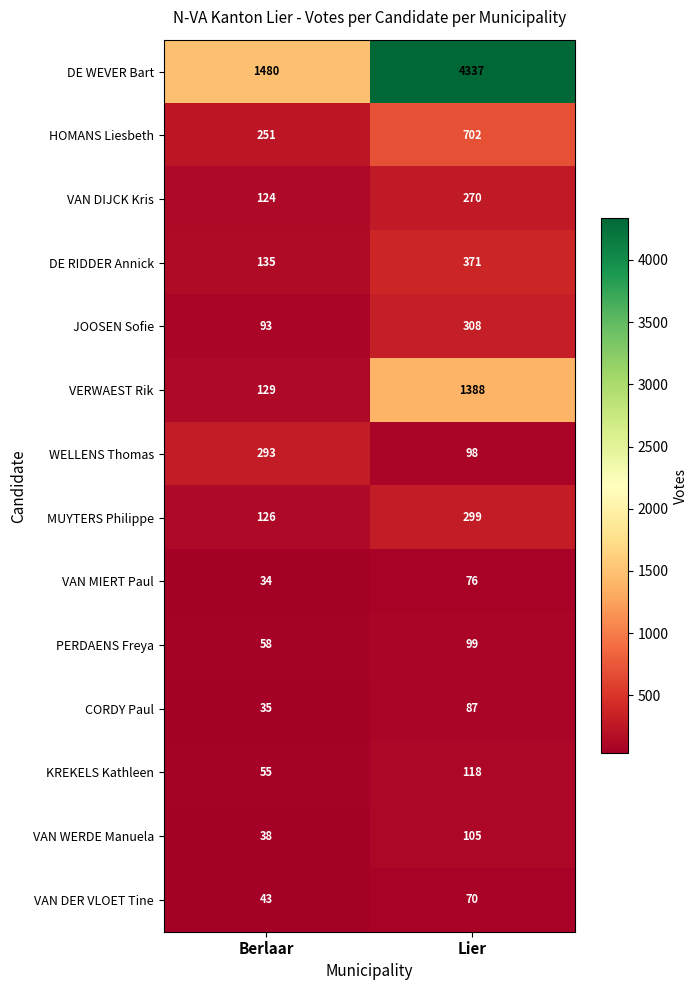

The value of DE RIDDER Annick at Berlaar is 135. True or false?

True